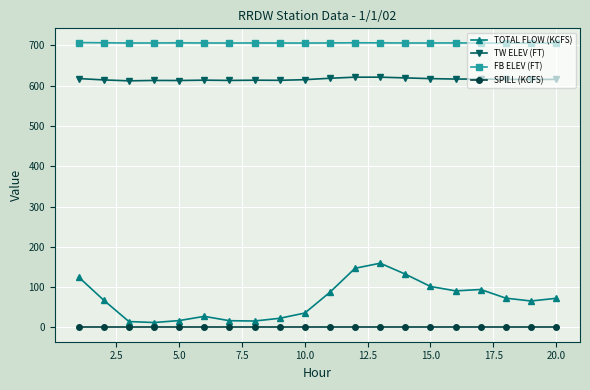

How many values in the TOTAL FLOW (KCFS) series are below 72?

10